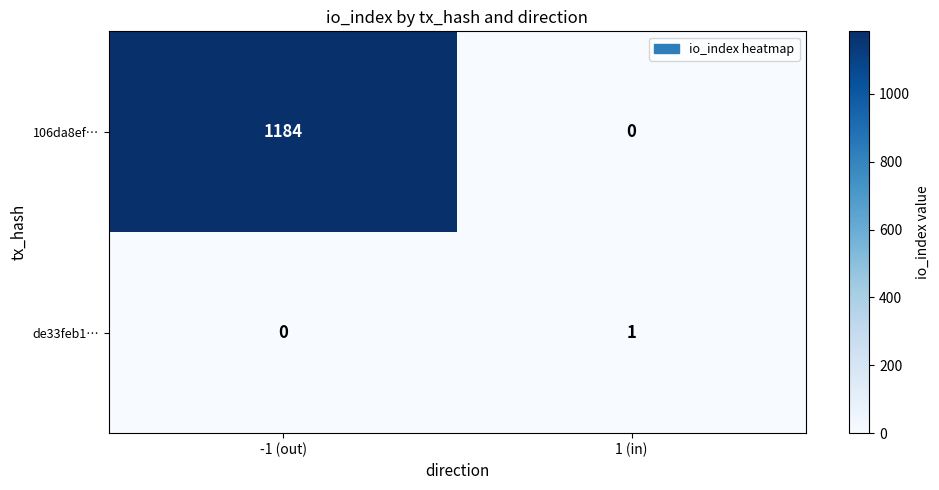

Reading left to right, what are all the values shown in this chart?

106da8ef…: 1184	0
de33feb1…: 0	1